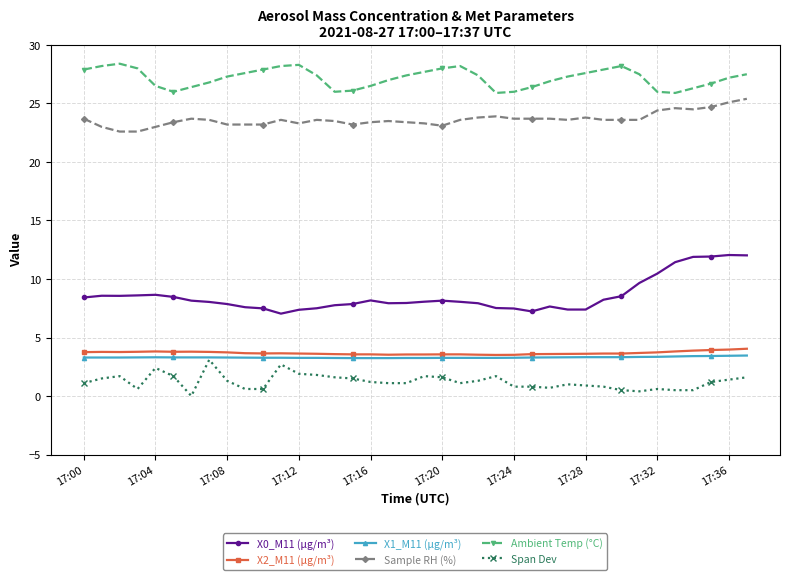

How many data points does each series have?

38